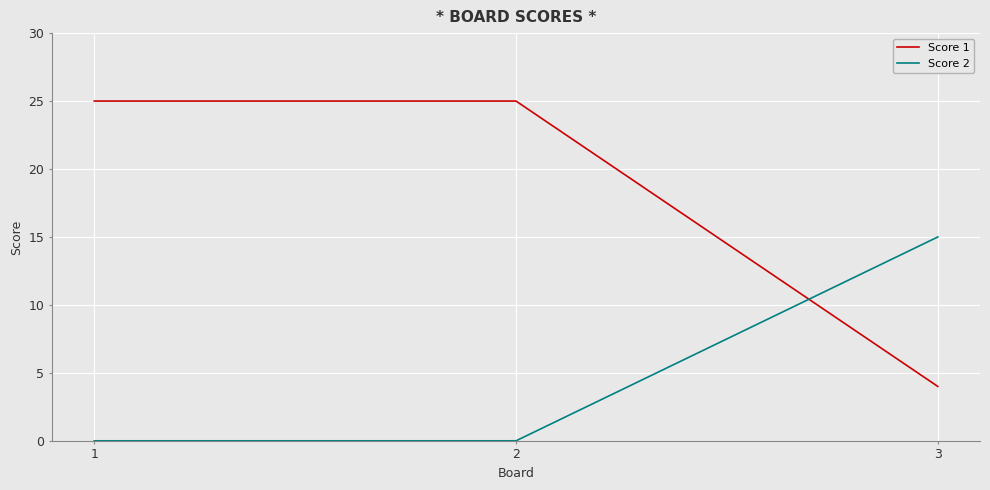

What are all the series names shown in the legend?

Score 1, Score 2